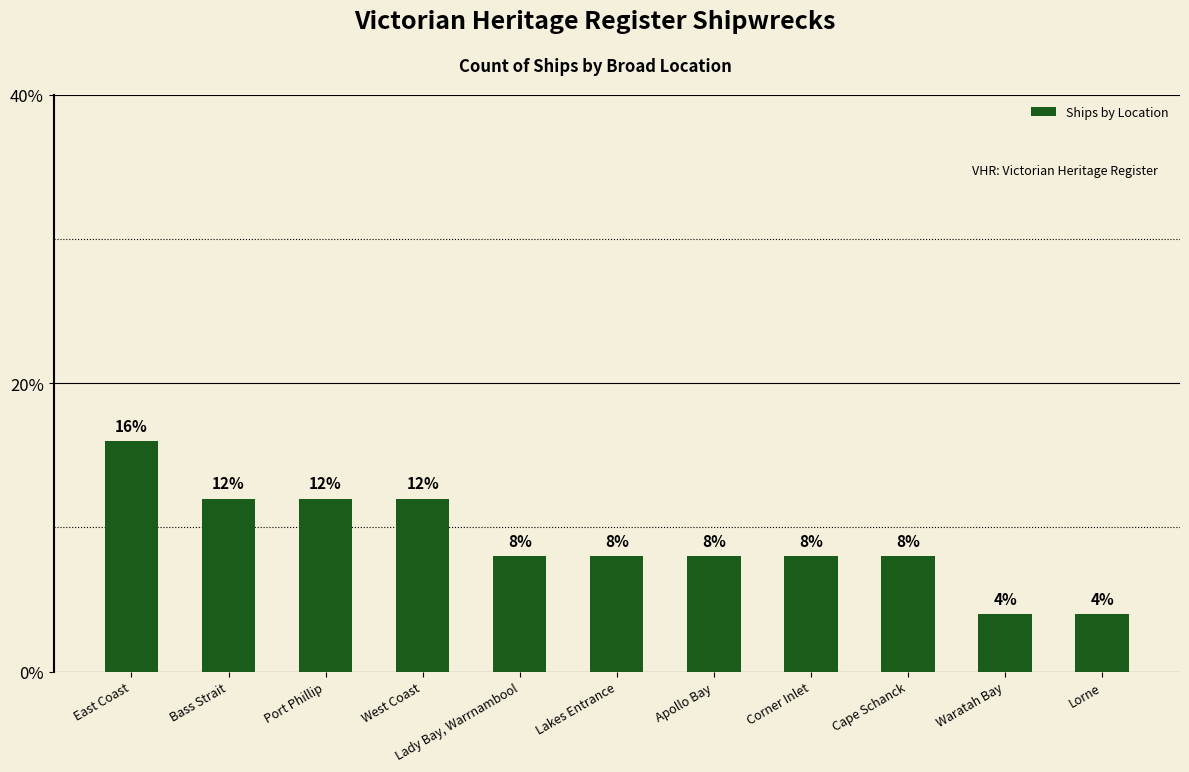

What is the label of the 2nd bar from the right?

Waratah Bay